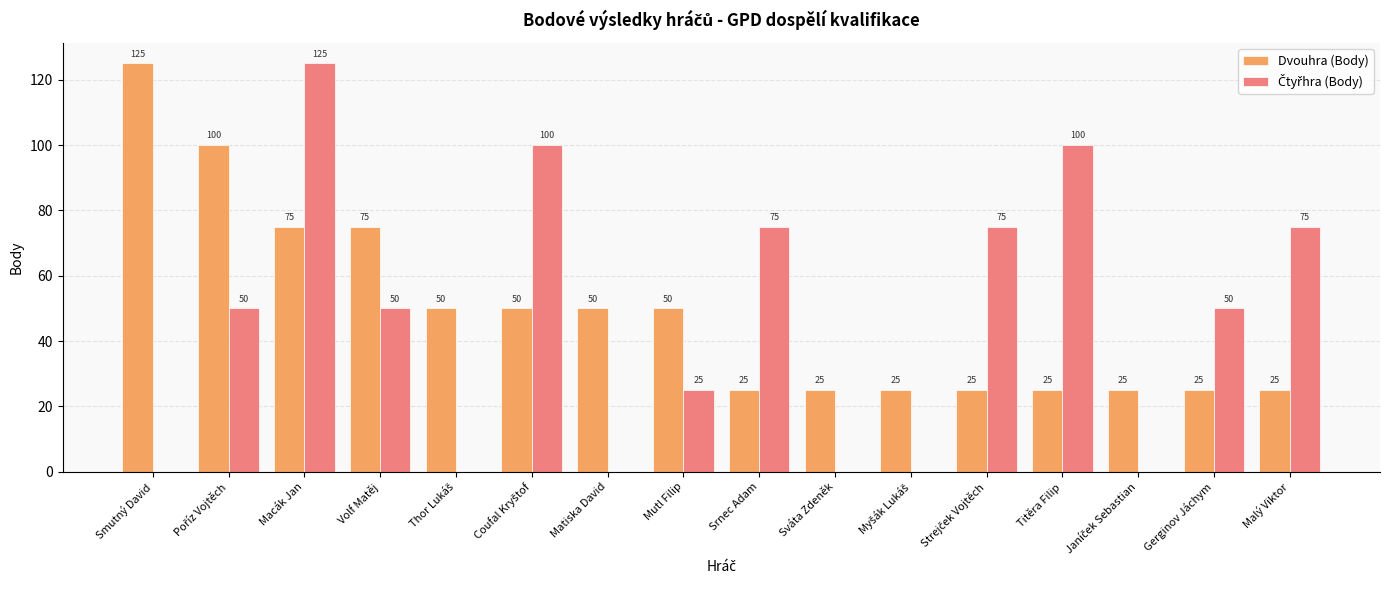

What is the sum of all Dvouhra (Body) values?

775